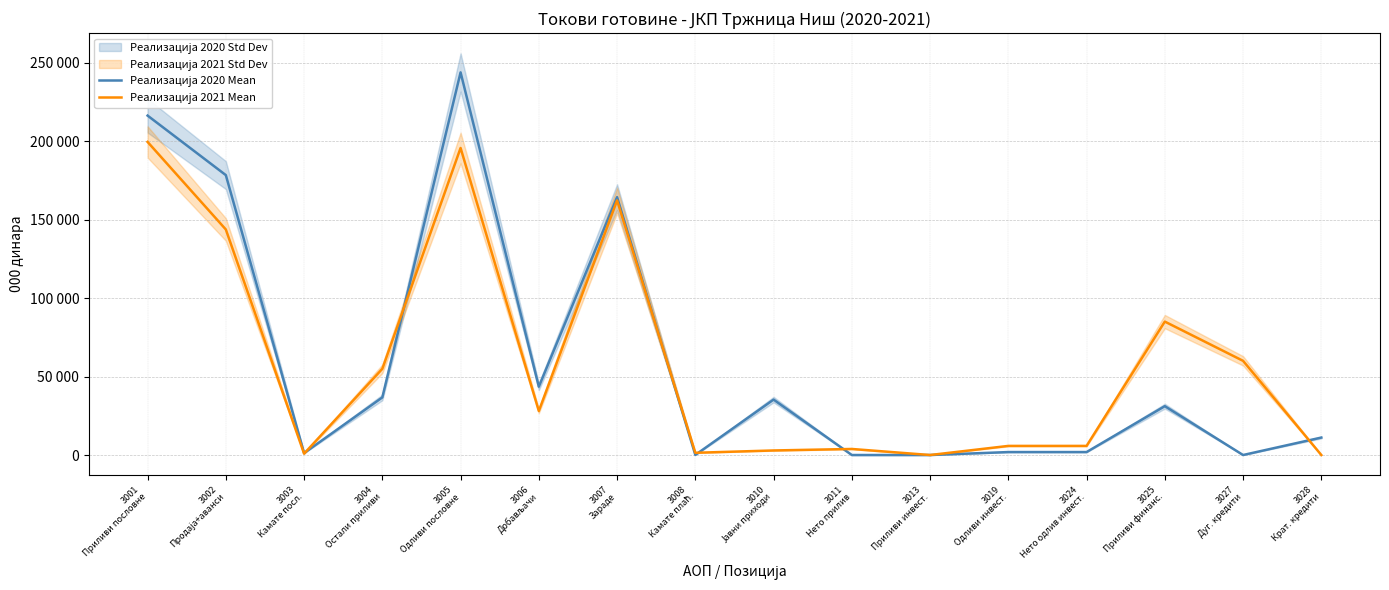

True or false: Реализација 2020 Mean has a value of 0 at 3013
Приливи инвест..

True